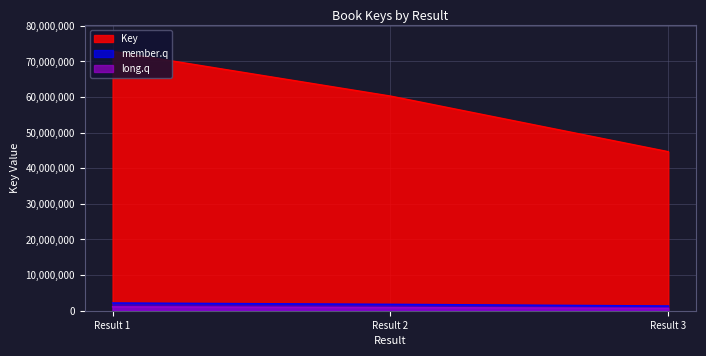

At which label is Key closest to 58728790?

Result 2